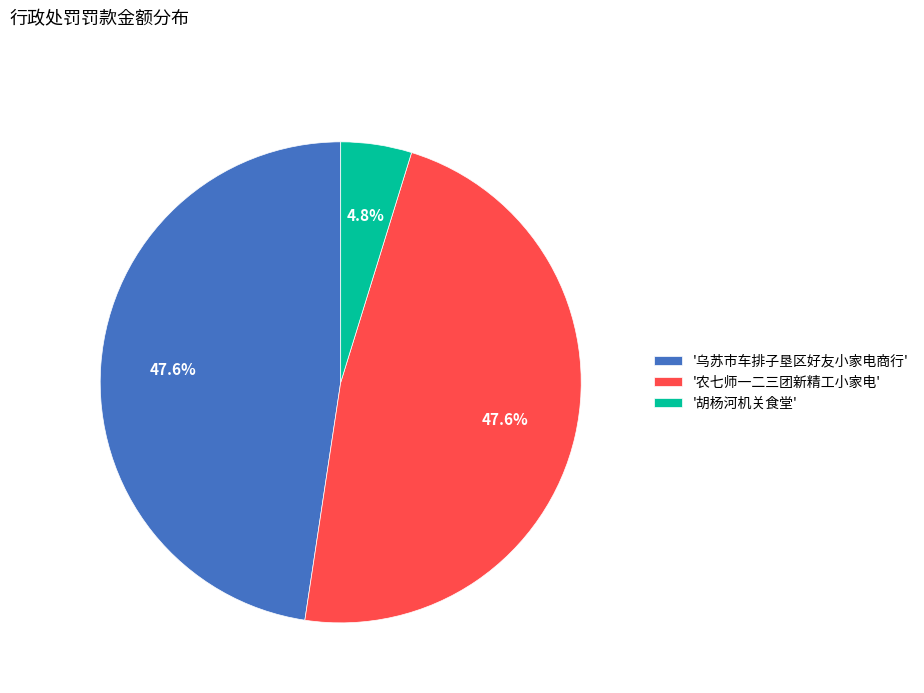

To the nearest percent, what is the difference between the largest and smallest slice percentages?

43%